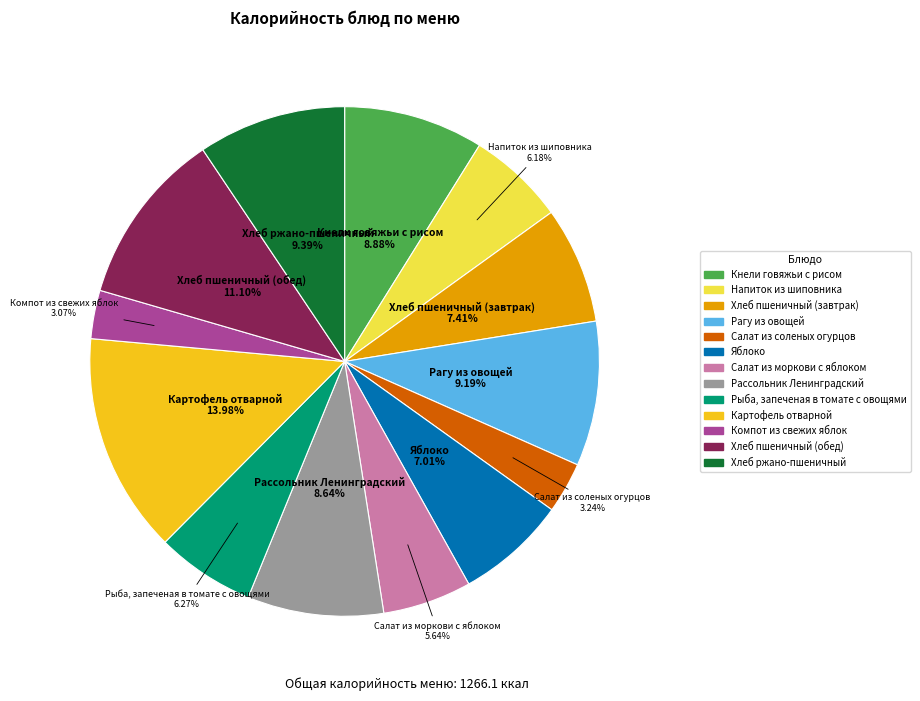

How many slices are in this pie chart?

13